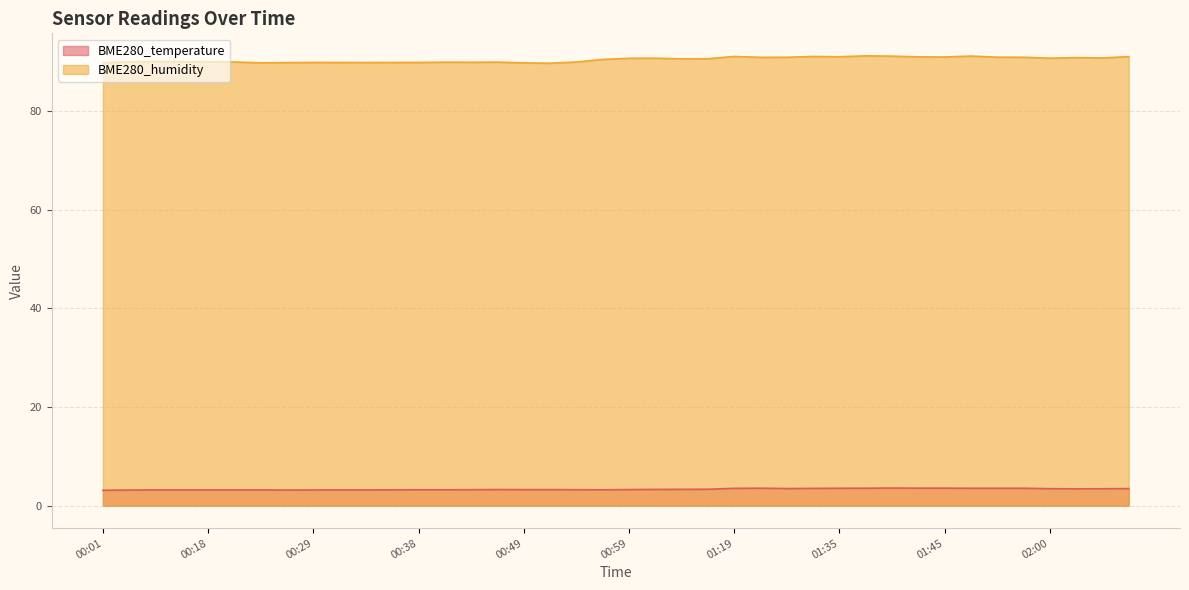

True or false: BME280_humidity and BME280_temperature intersect in this chart.

False